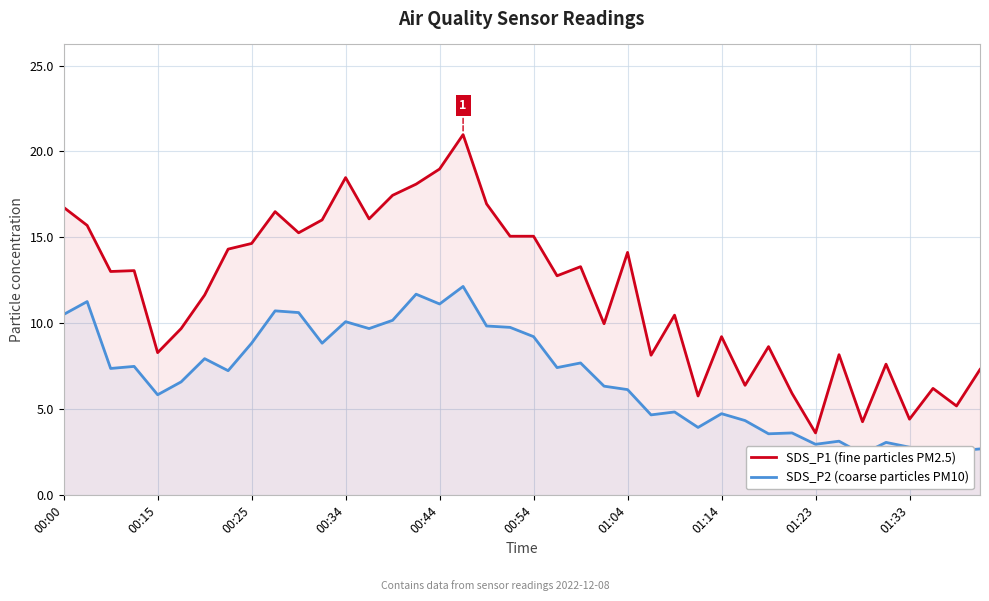

At which category is the sum across all series the highest?

17